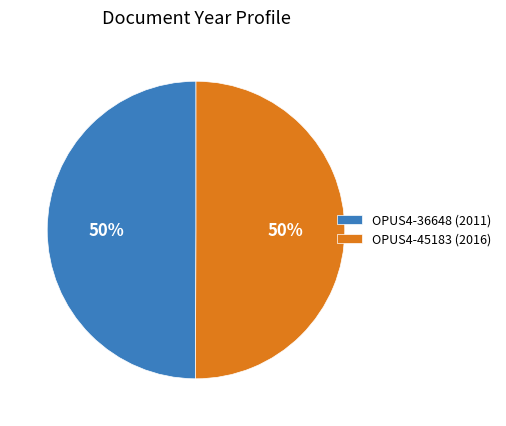

Is it true that OPUS4-36648 (2011) is 58% of the pie?

False